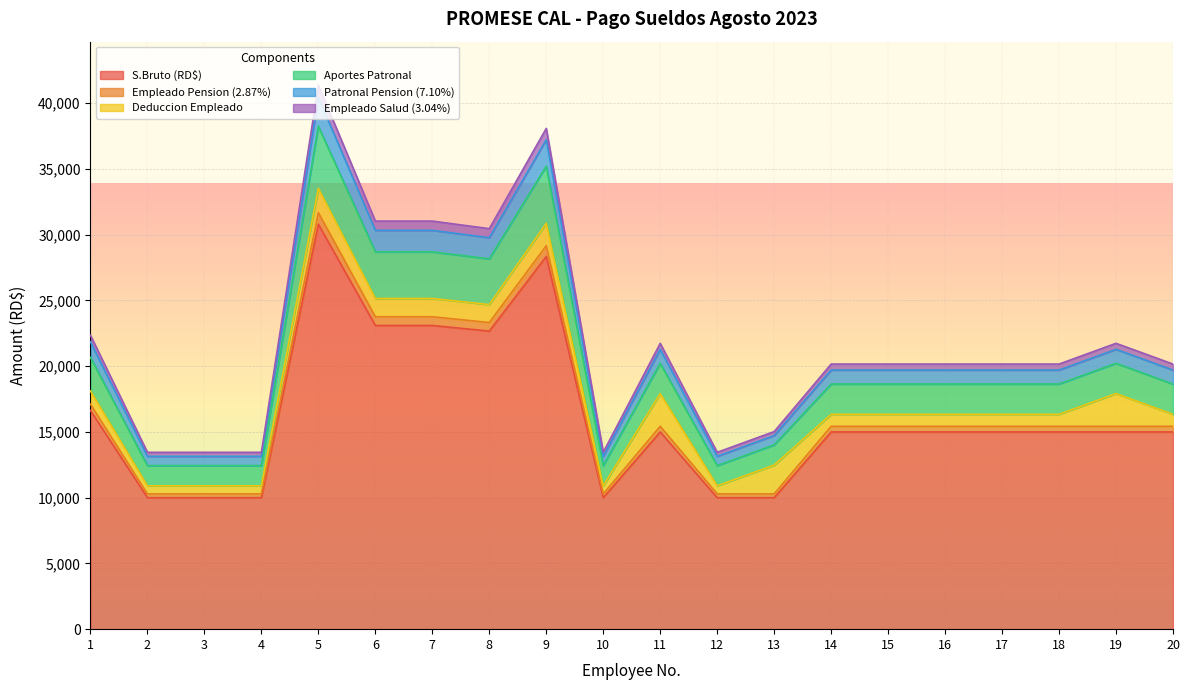

True or false: Aportes Patronal and Empleado Pension (2.87%) intersect in this chart.

False